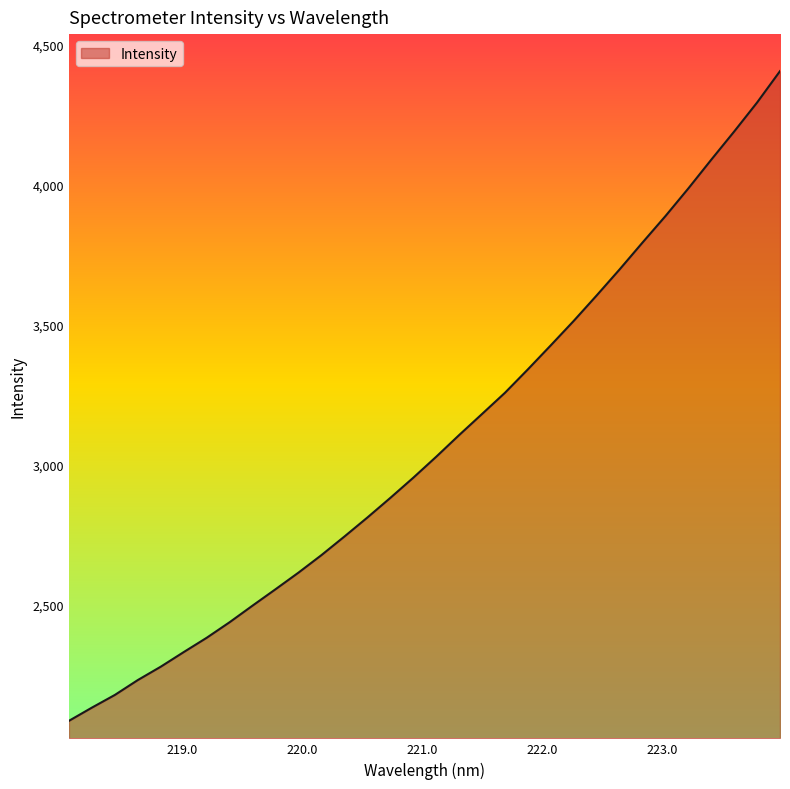

What is the maximum value shown in the chart?

4404.9